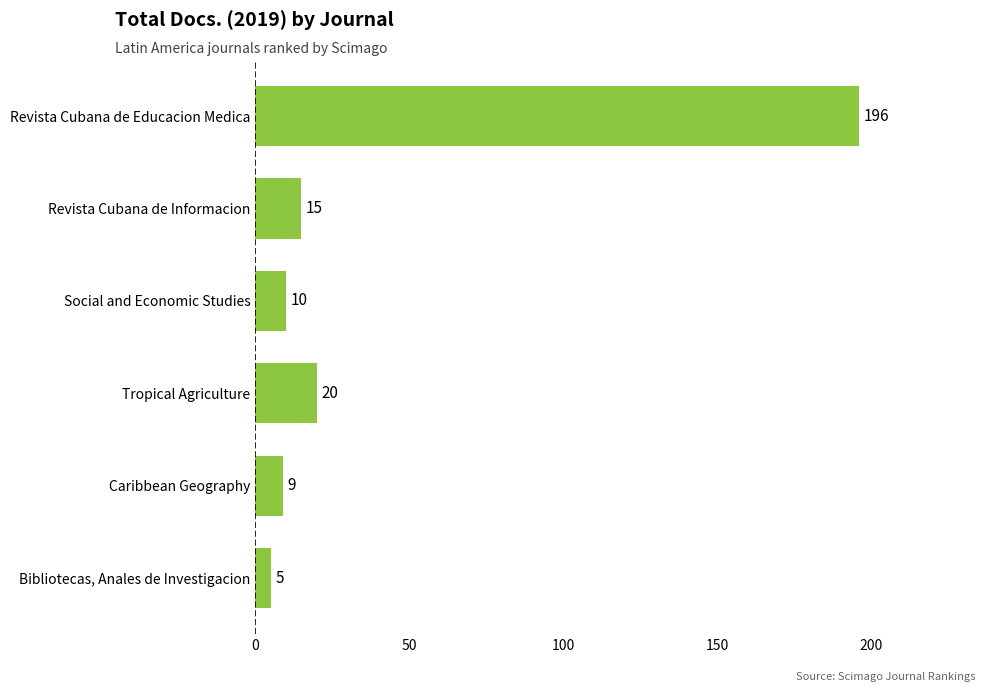

Reading top to bottom, what are all the values shown in this chart?

196	15	10	20	9	5